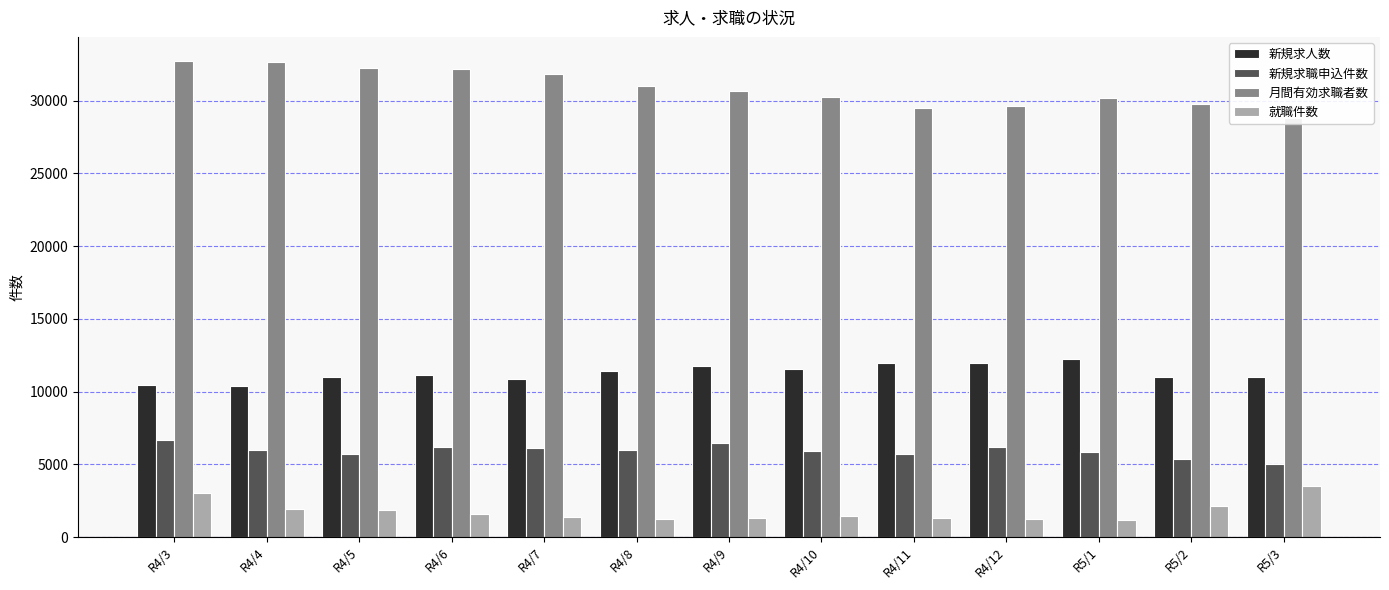

What are all the series names shown in the legend?

新規求人数, 新規求職申込件数, 月間有効求職者数, 就職件数